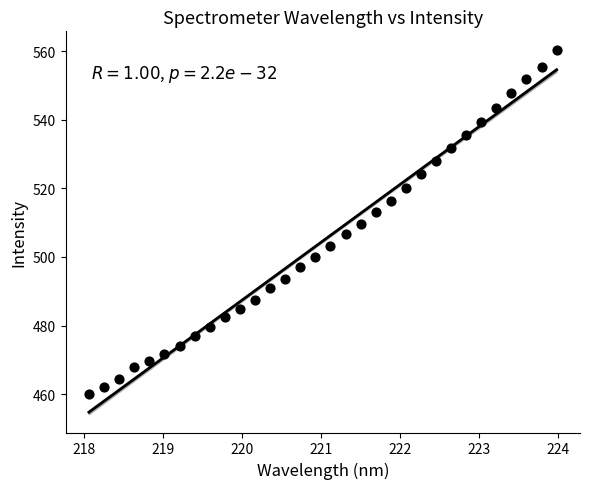

What is the range of Y values (max minus min)?

100.4